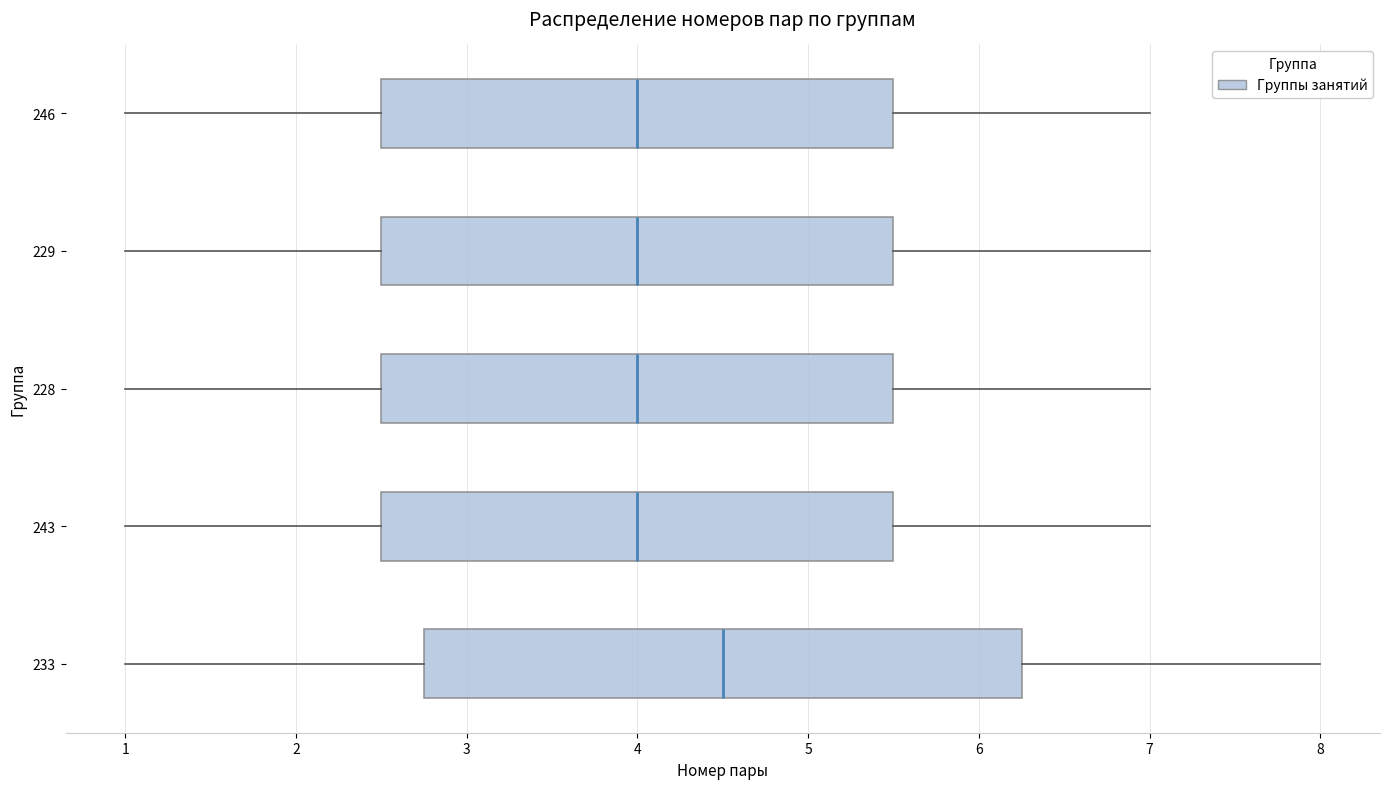

Where is the left edge of the box at y = 243 on the x-axis? The values are not printed on the chart, so give them approximately, as read against the axis.

2.5